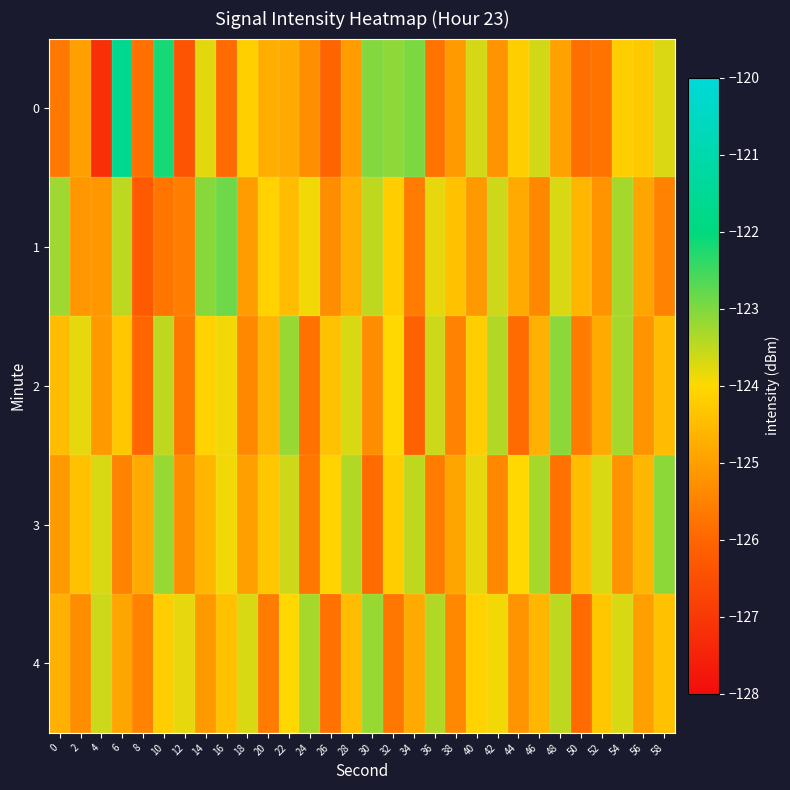

Reading left to right, what are all the values shown in this chart?

0: 0=-125.7	2=-125.0	4=-127.2	6=-121.6	8=-125.8	10=-122.2	12=-126.4	14=-123.8	16=-125.9	18=-124.1	20=-124.7	22=-124.8	24=-125.3	26=-126.0	28=-125.0	30=-123.0	32=-123.1	34=-123.0	36=-125.8	38=-125.1	40=-123.7	42=-125.2	44=-124.2	46=-123.6	48=-124.9	50=-125.8	52=-125.7	54=-124.2	56=-124.3	58=-123.7
1: 0=-123.2	2=-125.1	4=-125.1	6=-123.5	8=-126.2	10=-125.7	12=-125.6	14=-123.1	16=-122.9	18=-125.0	20=-124.1	22=-124.5	24=-123.9	26=-125.3	28=-124.7	30=-123.5	32=-124.2	34=-125.6	36=-123.8	38=-124.4	40=-125.1	42=-123.6	44=-124.8	46=-125.4	48=-123.7	50=-124.6	52=-125.2	54=-123.3	56=-124.9	58=-125.5
2: 0=-124.5	2=-123.8	4=-125.1	6=-124.3	8=-126.0	10=-123.5	12=-125.7	14=-124.1	16=-123.9	18=-125.4	20=-124.6	22=-123.2	24=-125.8	26=-124.4	28=-123.7	30=-125.3	32=-124.0	34=-126.1	36=-123.6	38=-125.5	40=-124.2	42=-123.4	44=-125.9	46=-124.7	48=-123.1	50=-125.6	52=-124.8	54=-123.3	56=-125.2	58=-124.5
3: 0=-125.1	2=-124.4	4=-123.7	6=-125.5	8=-124.8	10=-123.2	12=-125.3	14=-124.6	16=-123.9	18=-125.0	20=-124.3	22=-123.6	24=-125.7	26=-124.1	28=-123.4	30=-125.9	32=-124.2	34=-123.5	36=-125.6	38=-124.9	40=-123.8	42=-125.4	44=-124.0	46=-123.3	48=-125.8	50=-124.5	52=-123.7	54=-125.2	56=-124.6	58=-123.1
4: 0=-124.7	2=-125.3	4=-123.6	6=-124.9	8=-125.5	10=-124.2	12=-123.8	14=-125.1	16=-124.4	18=-123.7	20=-125.6	22=-124.0	24=-123.3	26=-125.8	28=-124.5	30=-123.2	32=-125.7	34=-124.8	36=-123.4	38=-125.4	40=-124.1	42=-123.9	44=-125.2	46=-124.6	48=-123.5	50=-125.9	52=-124.3	54=-123.7	56=-125.0	58=-124.4